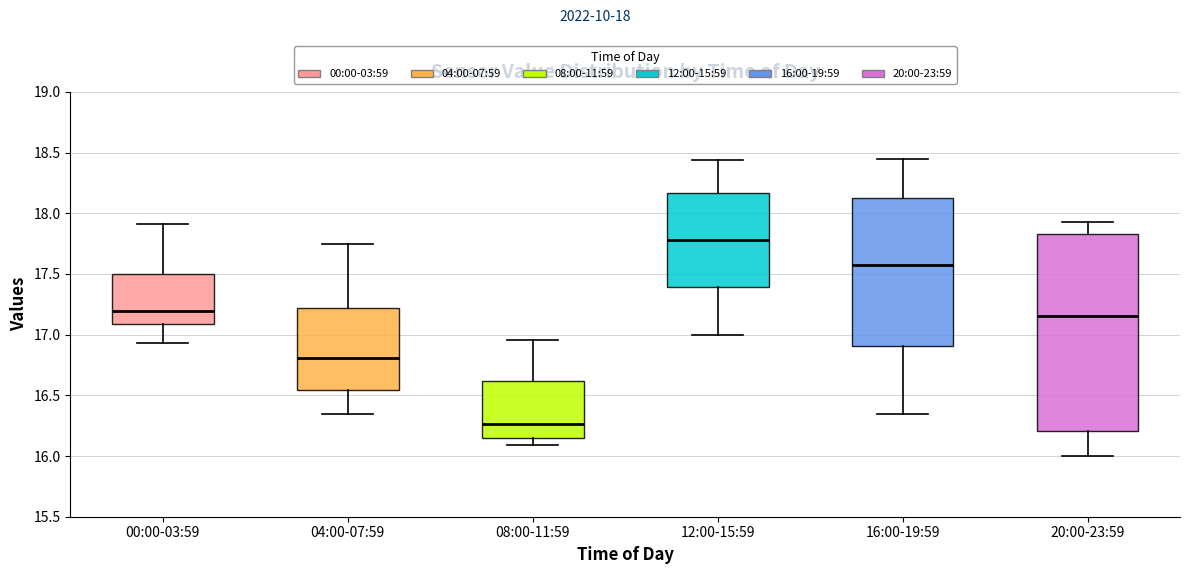

Reading left to right, transcribe this box plot: for each box, give where its median line is, the range the box spans, and where its two whiskers end, as read against the y-axis. The values are not printed on the chart, so give them approximately, as read against the axis.

00:00-03:59: median 17.20, box 17.10 to 17.50, whiskers 16.95 to 17.90
04:00-07:59: median 16.80, box 16.55 to 17.20, whiskers 16.35 to 17.75
08:00-11:59: median 16.25, box 16.15 to 16.60, whiskers 16.10 to 16.95
12:00-15:59: median 17.80, box 17.40 to 18.15, whiskers 17.00 to 18.45
16:00-19:59: median 17.60, box 16.90 to 18.10, whiskers 16.35 to 18.45
20:00-23:59: median 17.15, box 16.20 to 17.85, whiskers 16.00 to 17.95